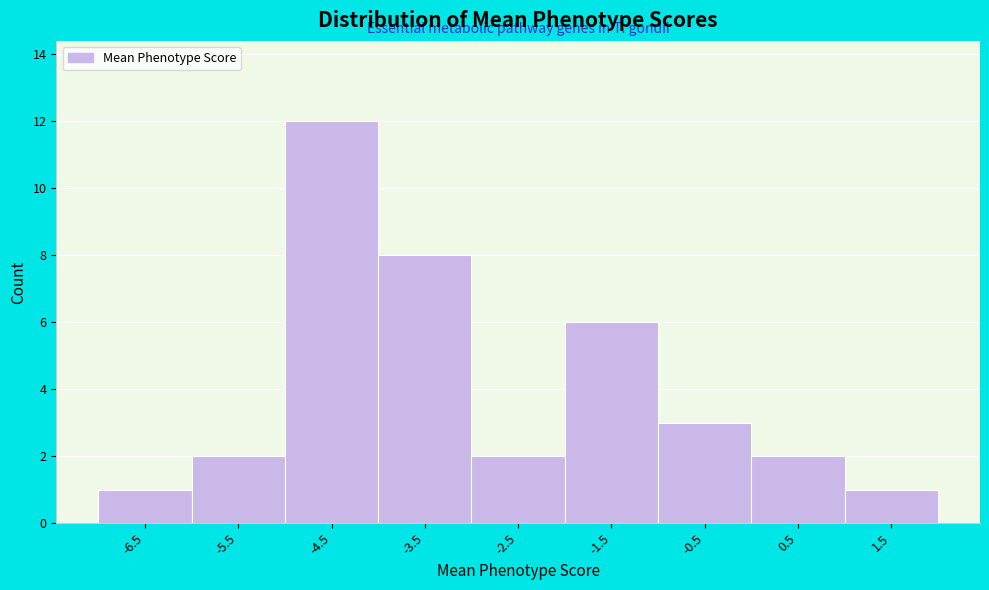

How tall is the bar that spans 1 to 2 on the x-axis? The values are not printed on the chart, so give them approximately, as read against the axis.

1